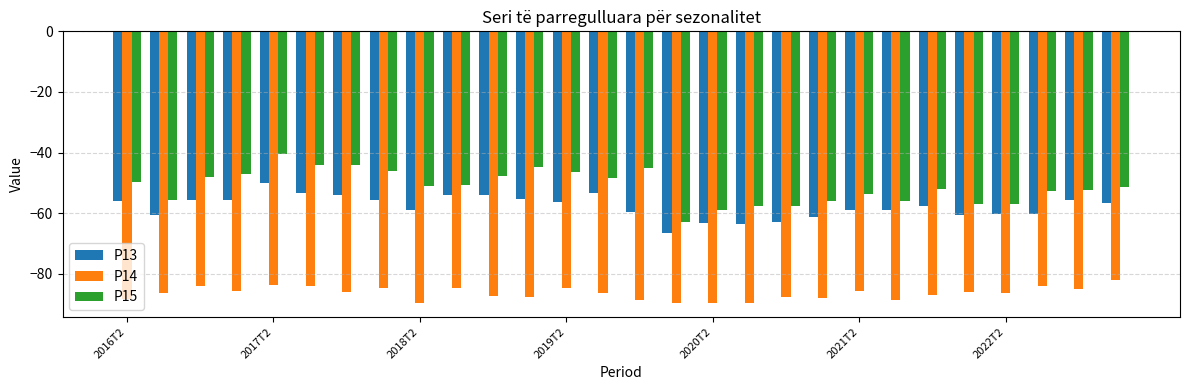

What are all the series names shown in the legend?

P13, P14, P15